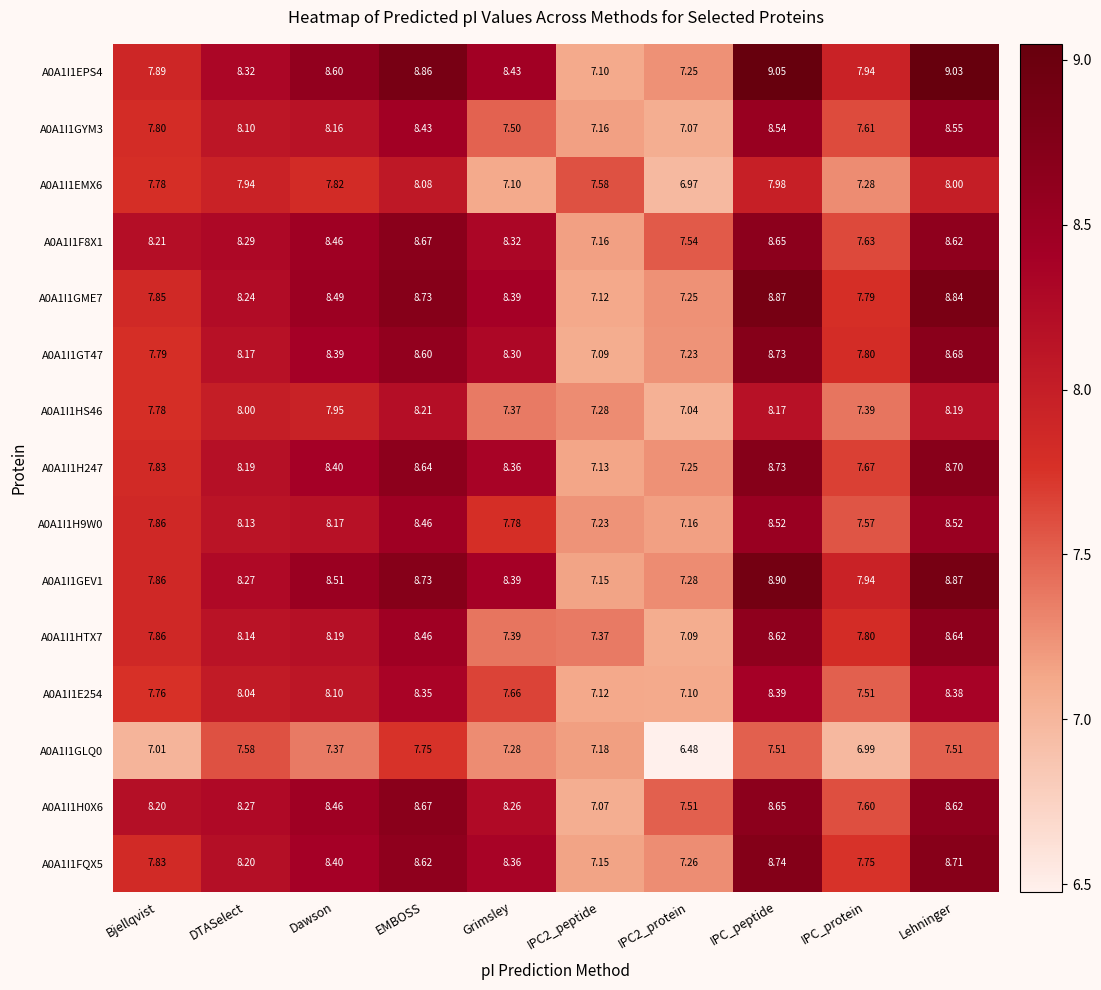

Which label corresponds to the largest value in the chart?

IPC_peptide